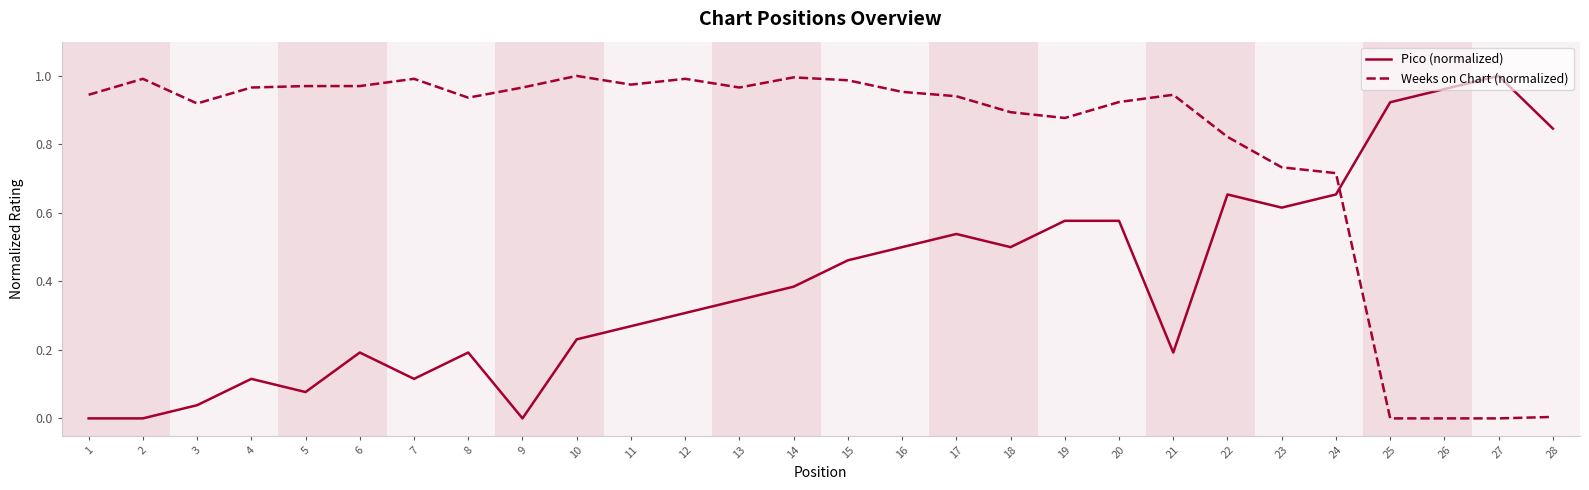

Between 20 and 25, which series saw the biggest shift?

Weeks on Chart (normalized)